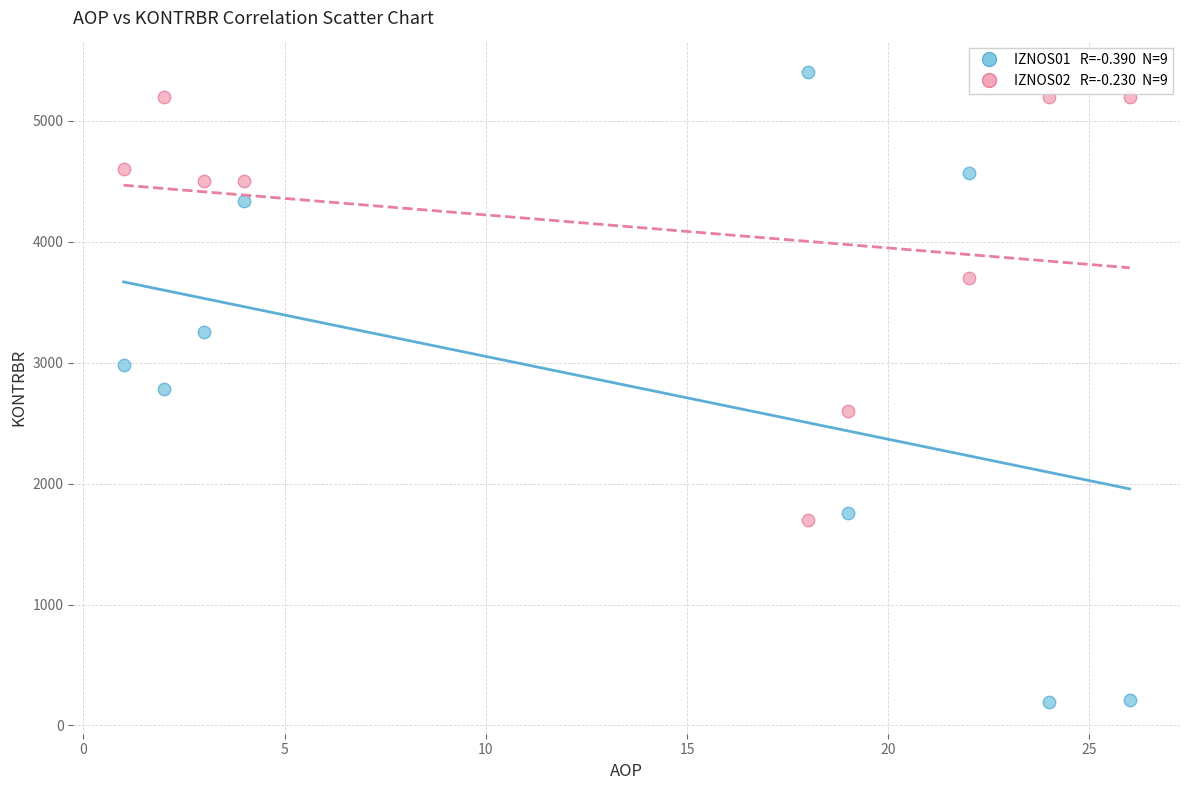

Across all data points, what is the range of Y values (max minus min)?

5209.2